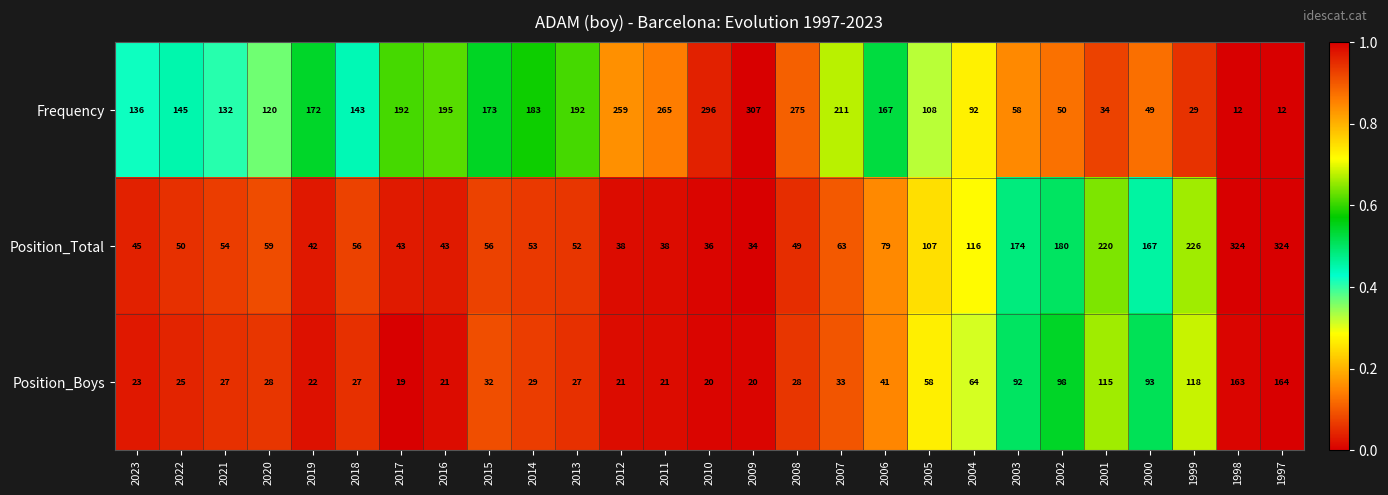

What is the difference between the Frequency values at 2020 and 2005?

12